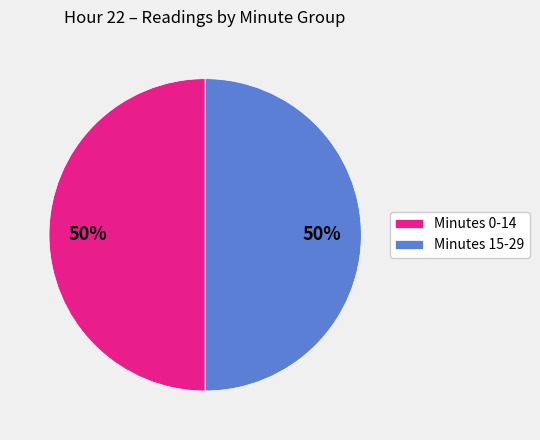

What is the ratio of the value at Minutes 0-14 to the value at Minutes 15-29?

1.0